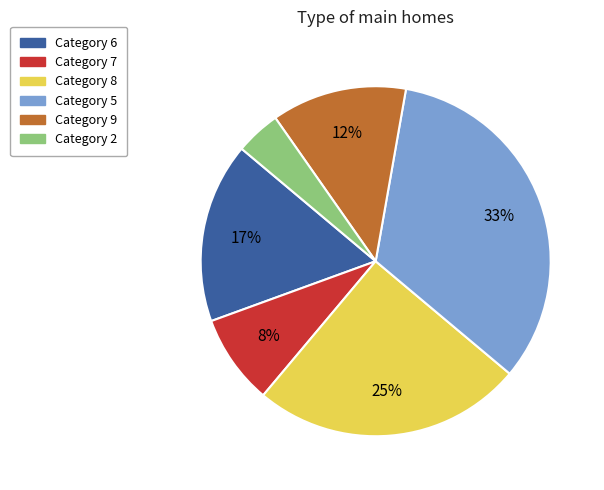

To the nearest percent, what is the average slice percentage?

17%